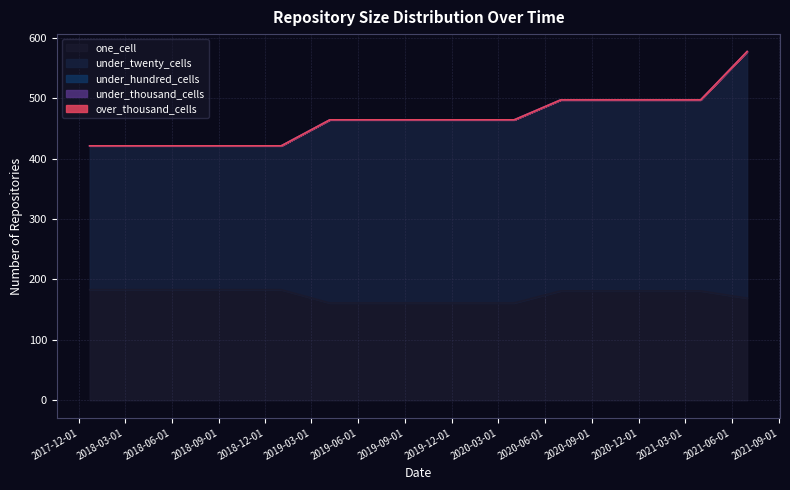

What is the sum of all one_cell values?

2613